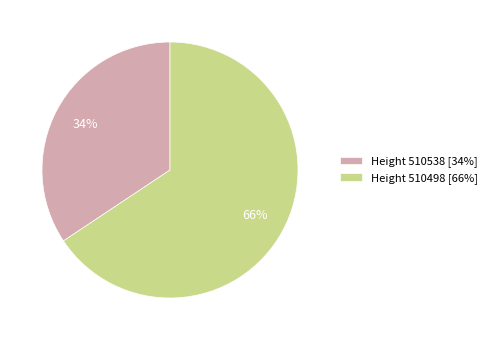

How many segments does this pie chart have?

2